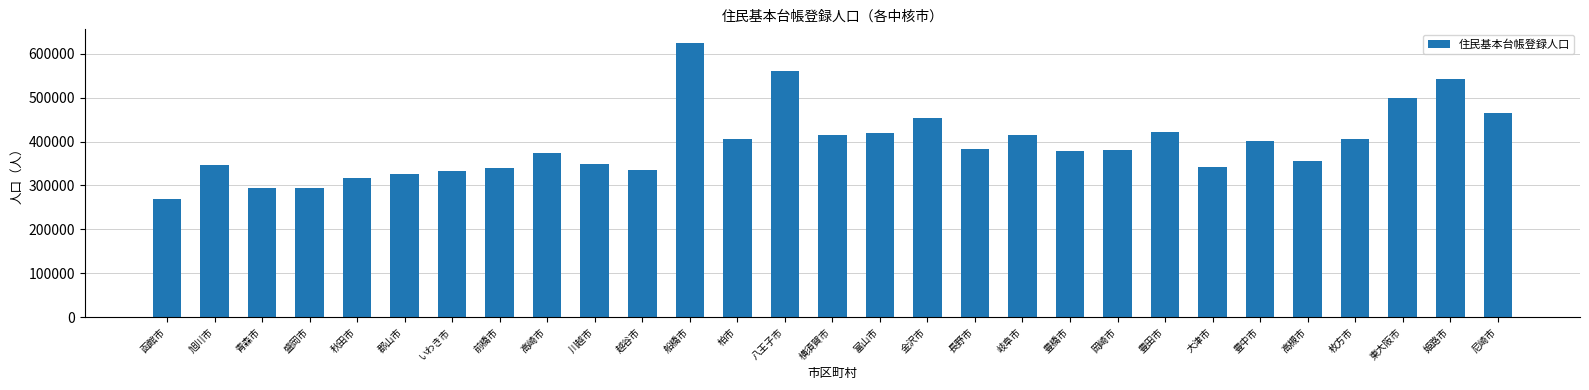

Which category has the lowest value across all series?

函館市